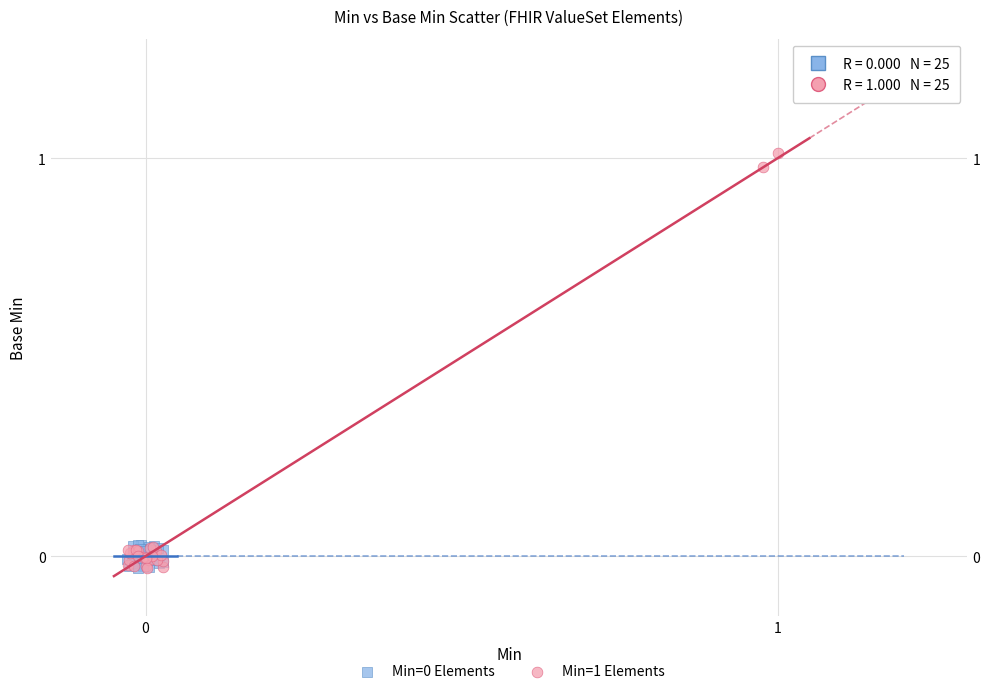

Which series contains the highest Y value?

Min=1 Elements